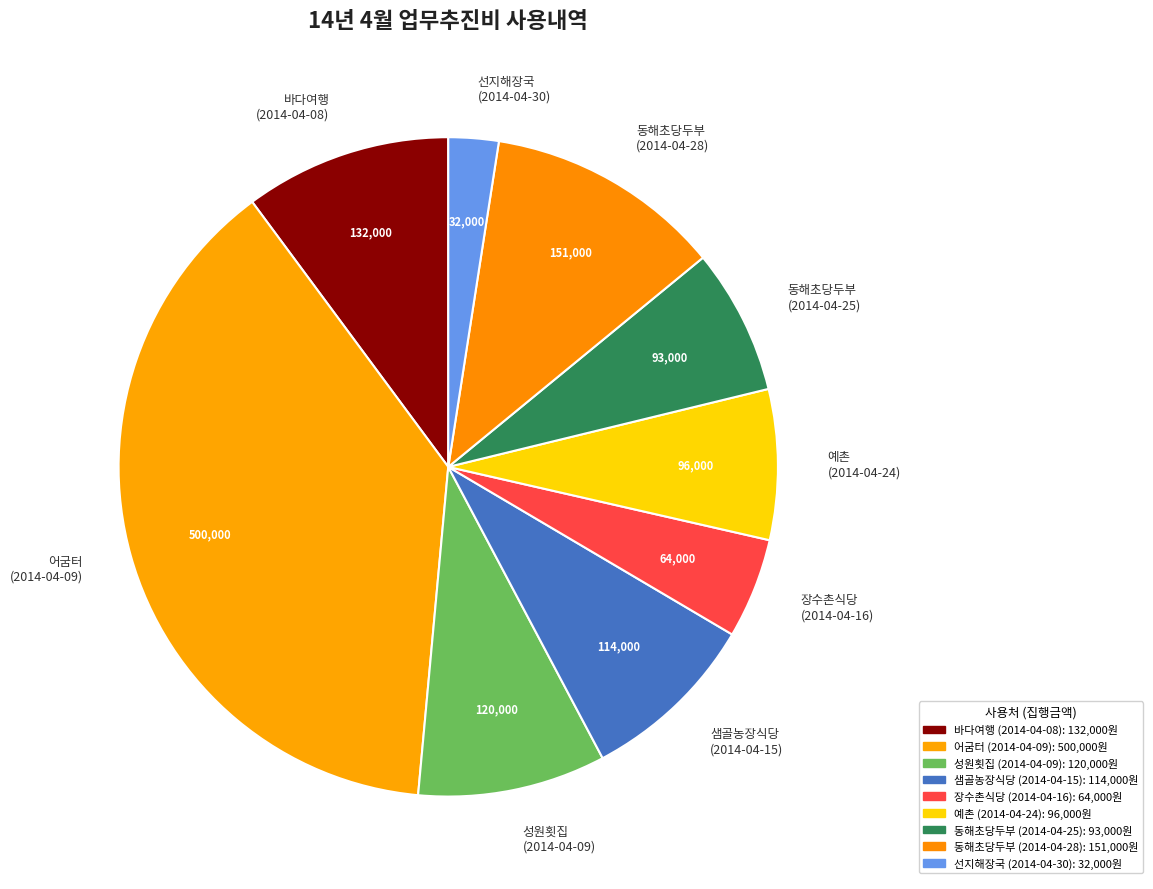

Which has a higher value, 동해초당두부 (2014-04-25) or 장수촌식당 (2014-04-16)?

동해초당두부 (2014-04-25)